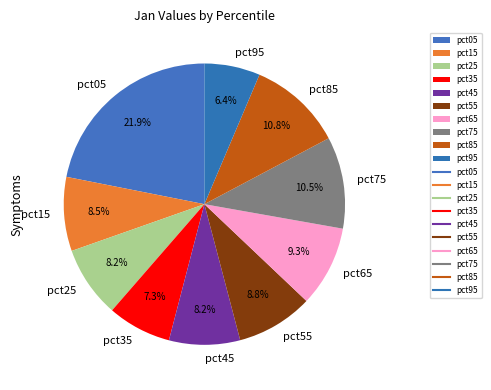

Count the number of slices in the pie.

10